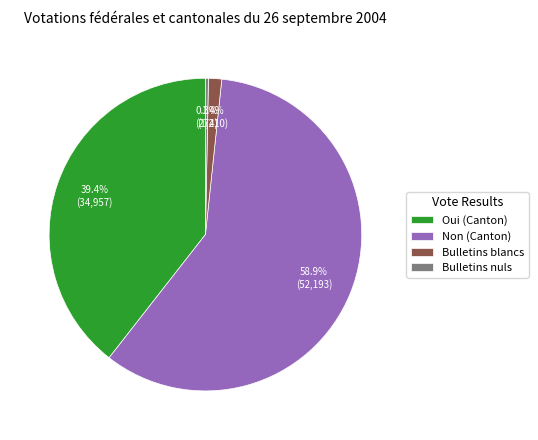

The Non (Canton) slice represents 50% of the pie. True or false?

False